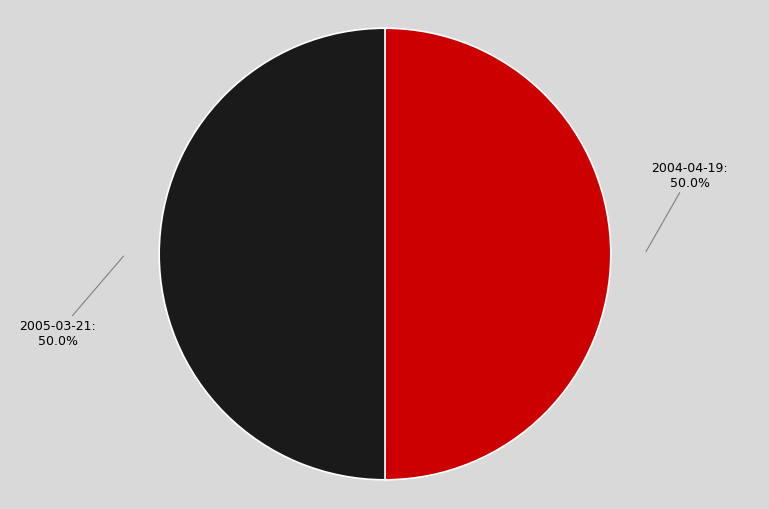

To the nearest percent, what percentage of the pie is 2005-03-21?

50%